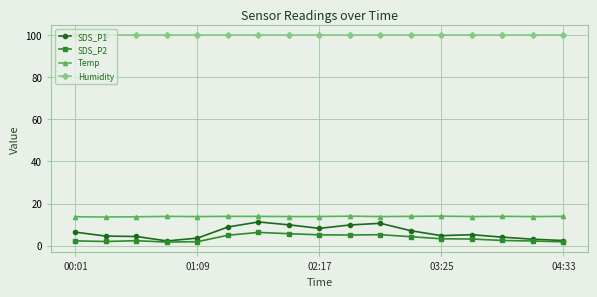

What is the smallest value displayed?

1.7